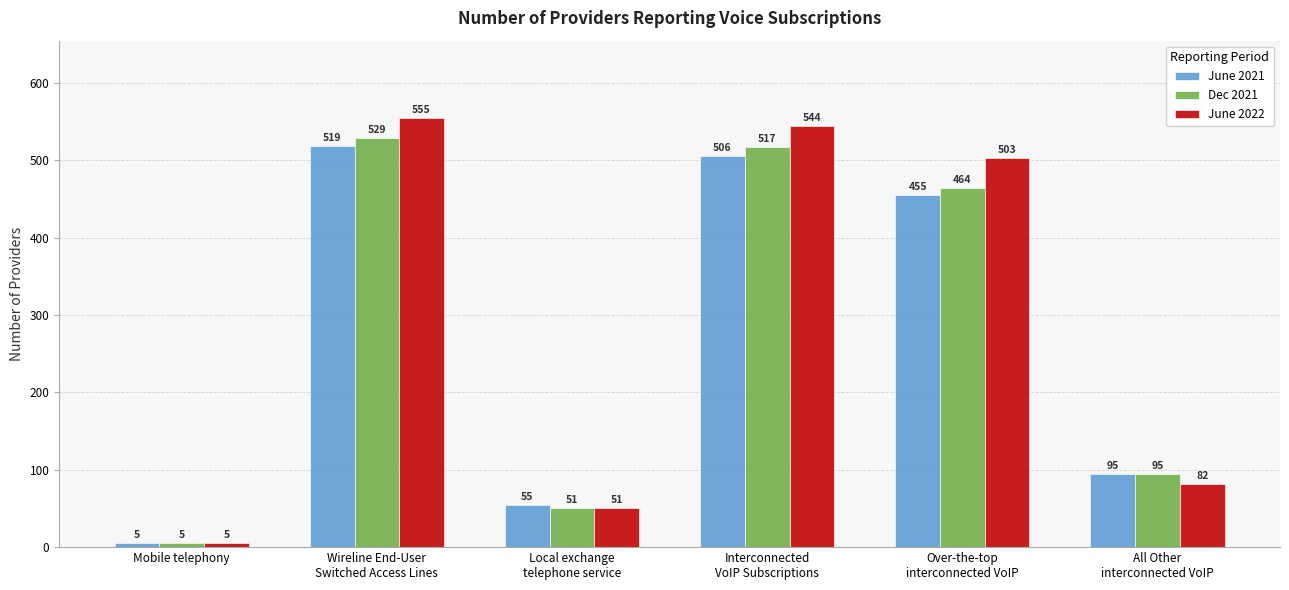

What is the sum of all June 2022 values?

1740